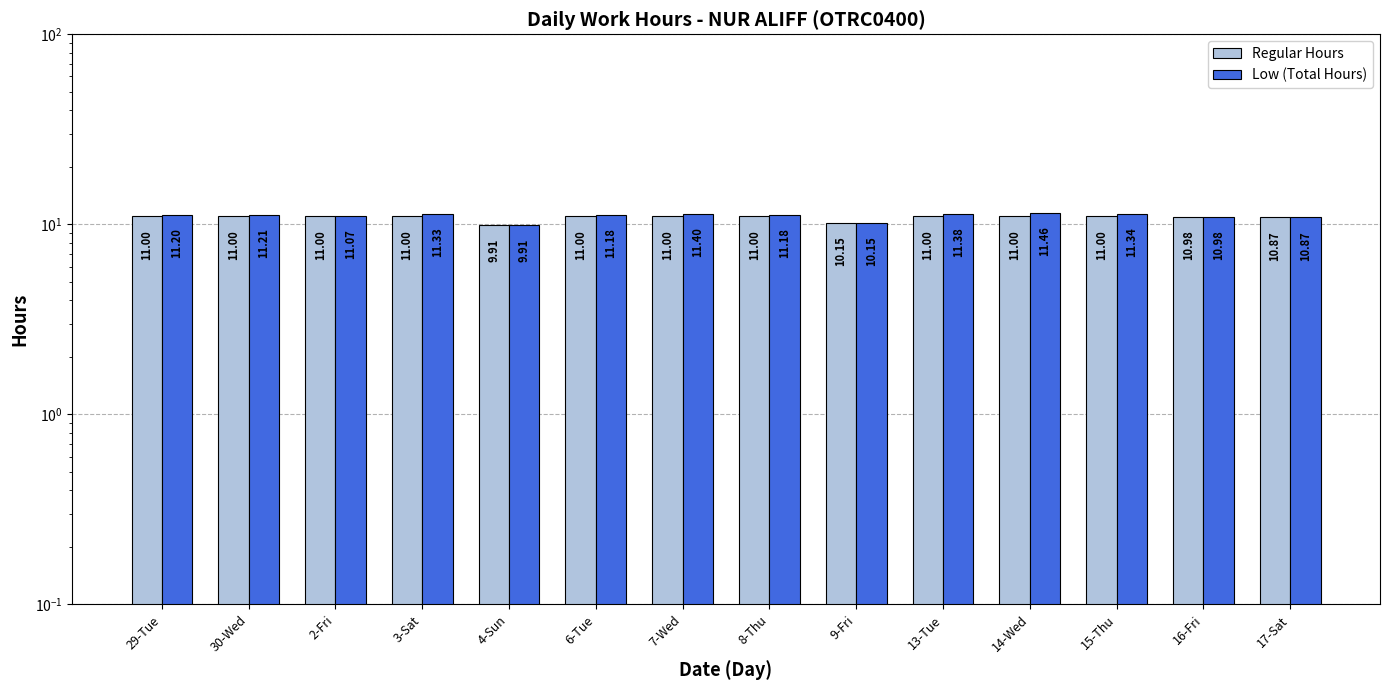

Which category has the lowest value in the Regular Hours series?

4-Sun